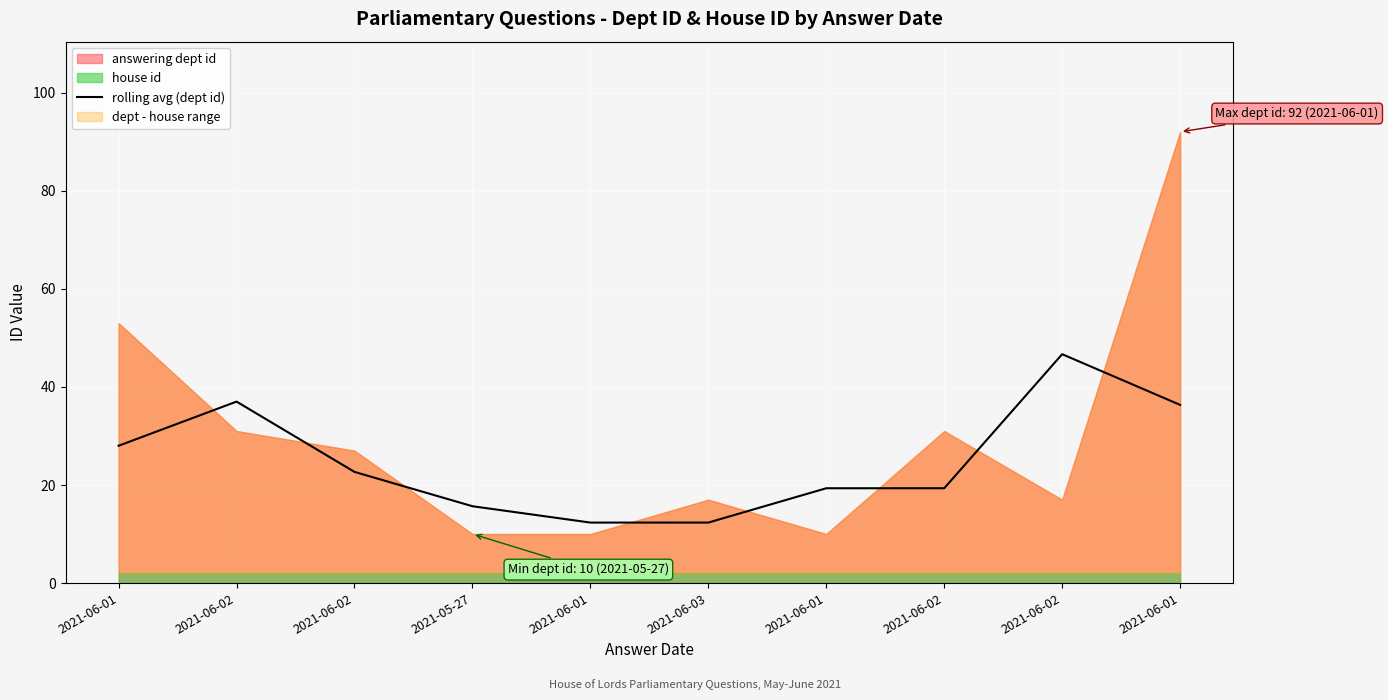

What is the change in value from 2021-06-02 to 2021-06-02?

+9.7